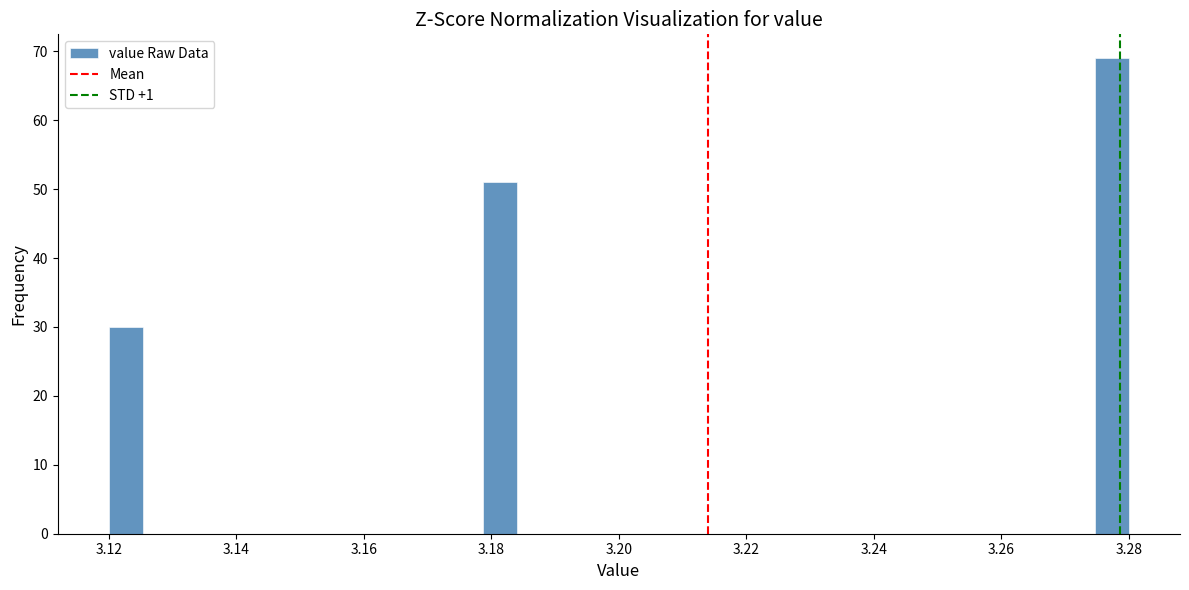

Read against the x-axis, roughly where is the centre of the tallest bar?

3.278